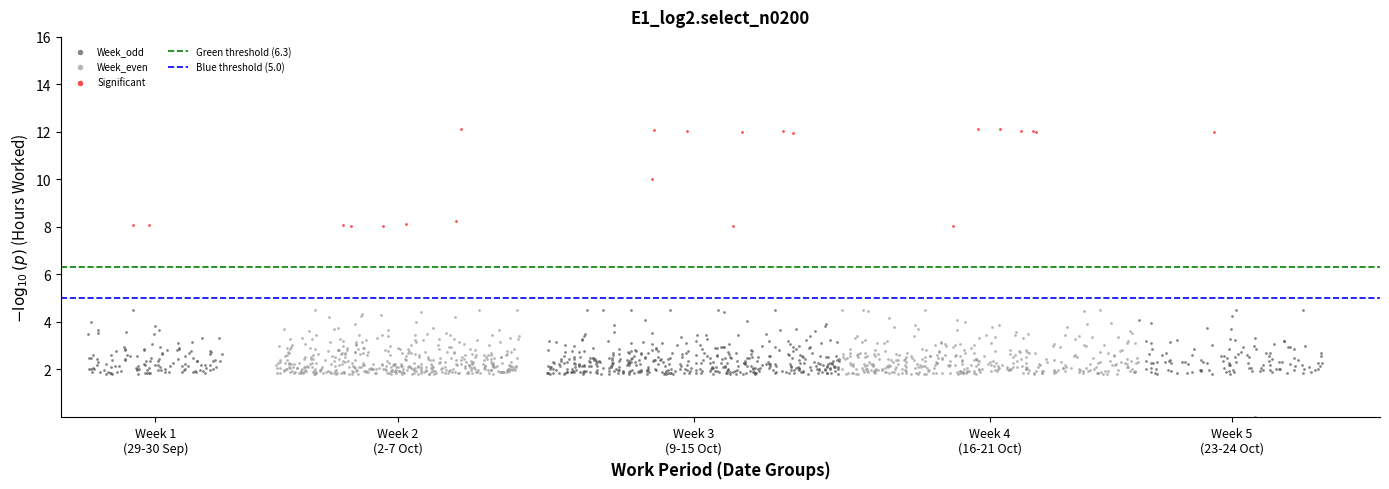

Which series contains the lowest Y value?

Week_odd